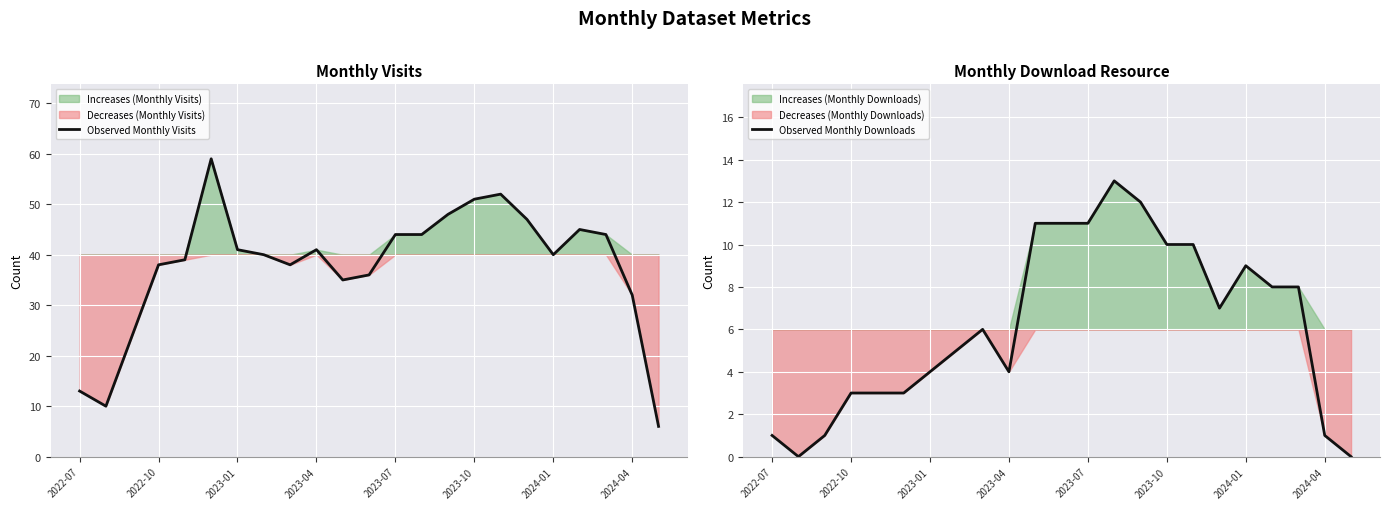

Which series has the largest range (max minus min)?

Observed Monthly Visits